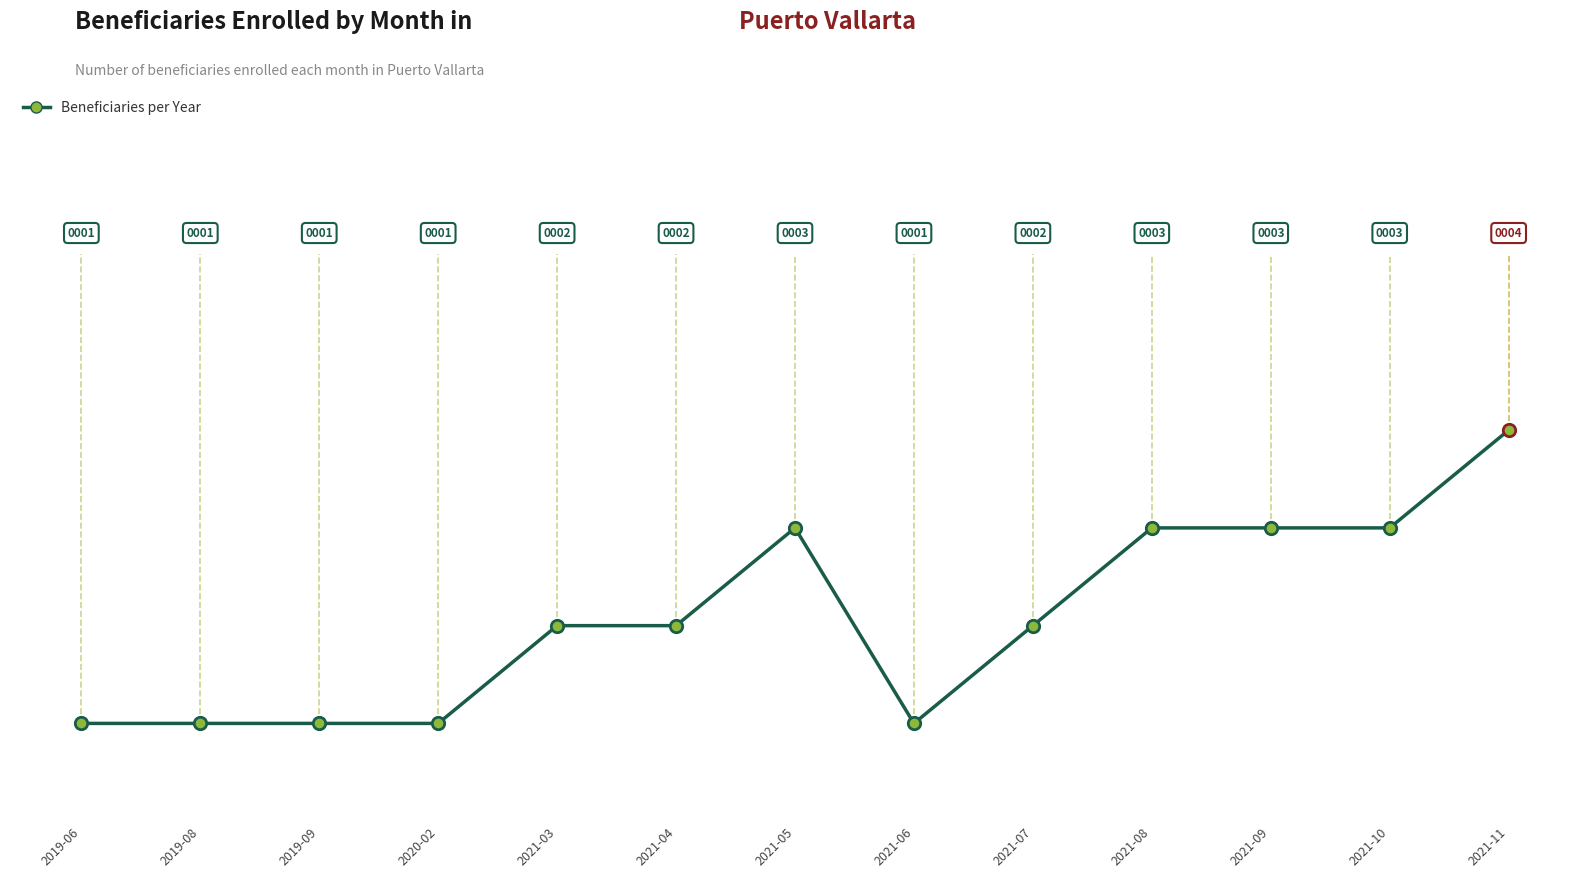

Approximately how many times larger is the value at 2021-05 compared to 2021-03?

1.5